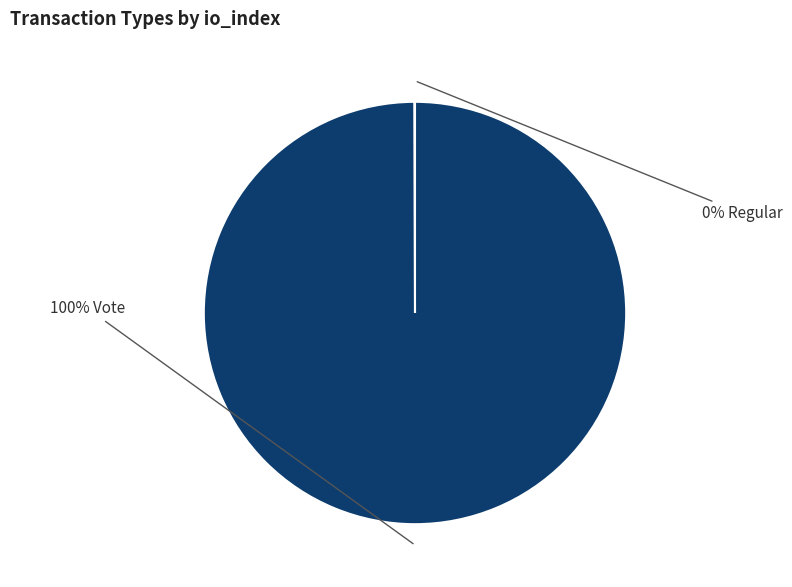

To the nearest percent, what is the average slice percentage?

50%